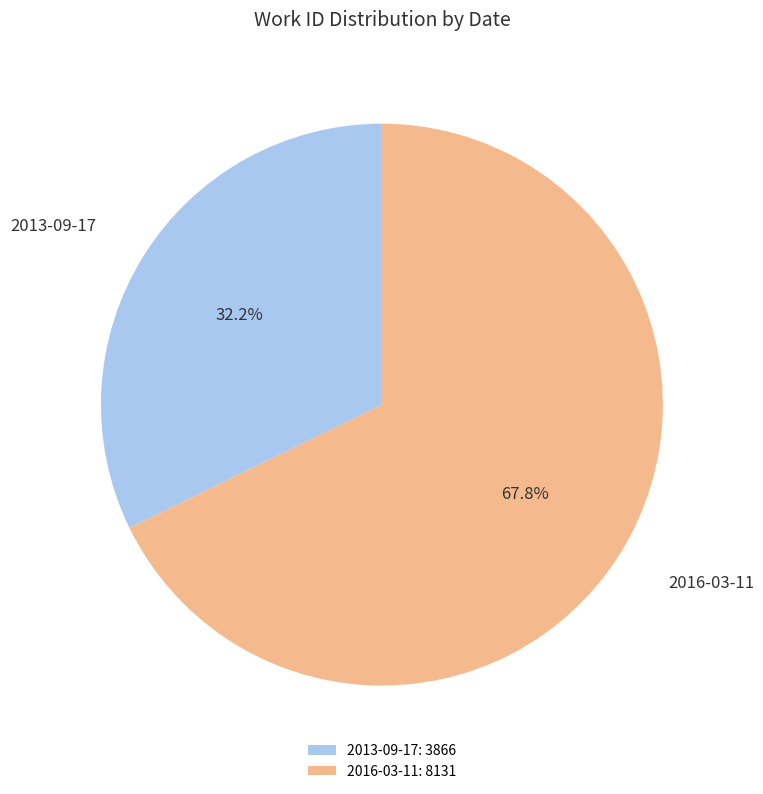

Which category has the biggest portion of the pie?

2016-03-11